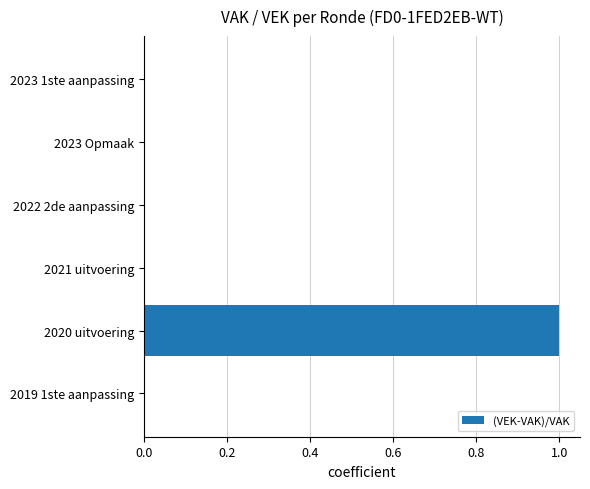

Count the number of categories in the chart.

6